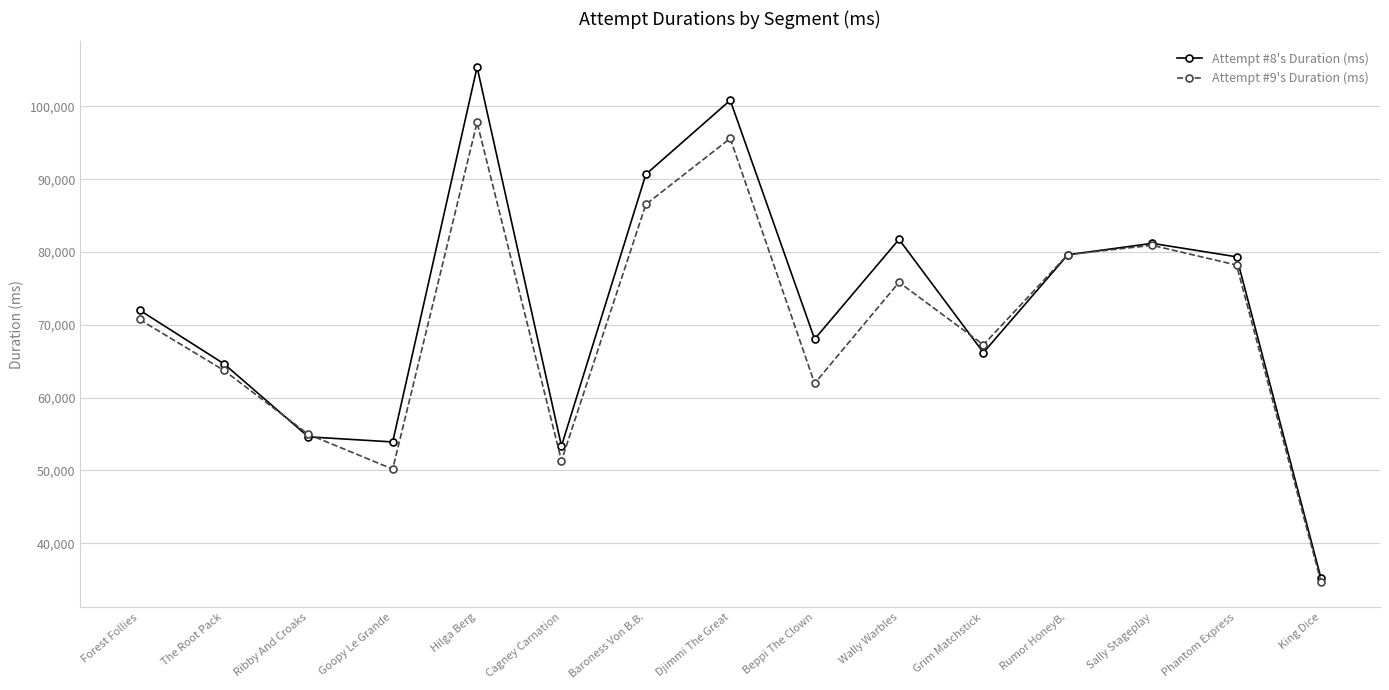

What is the lowest value of the Attempt #8's Duration (ms) series?

35207